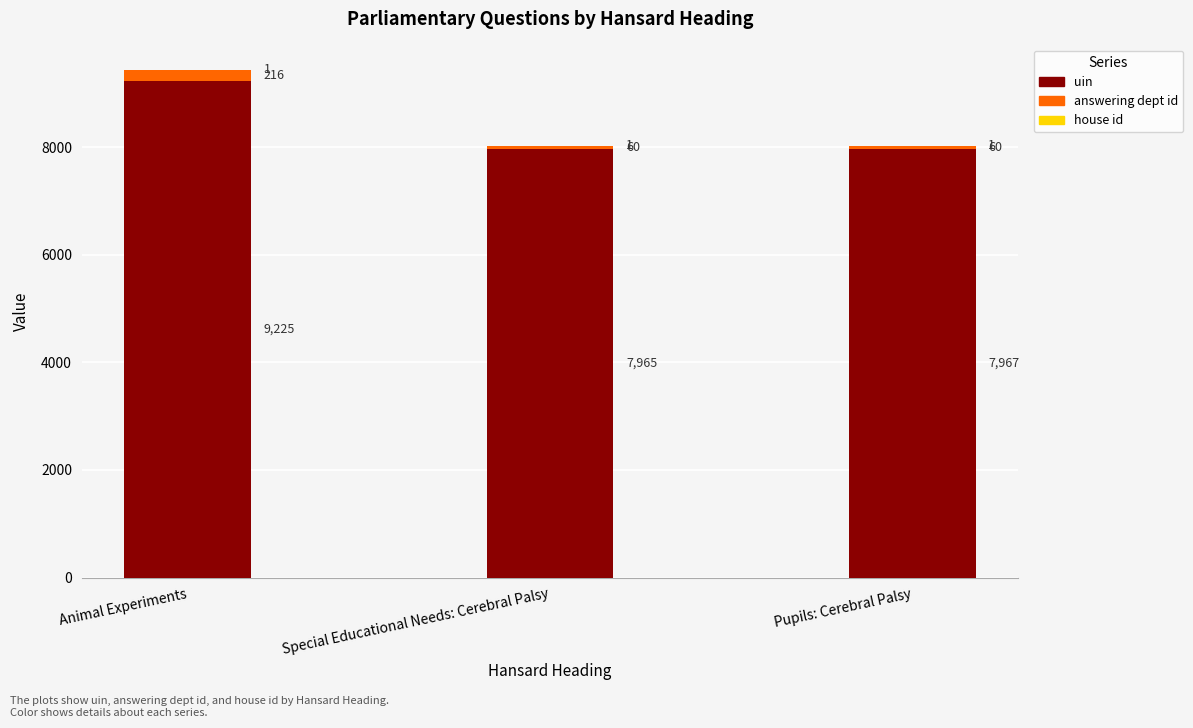

At which label does uin first exceed 7967?

Animal Experiments